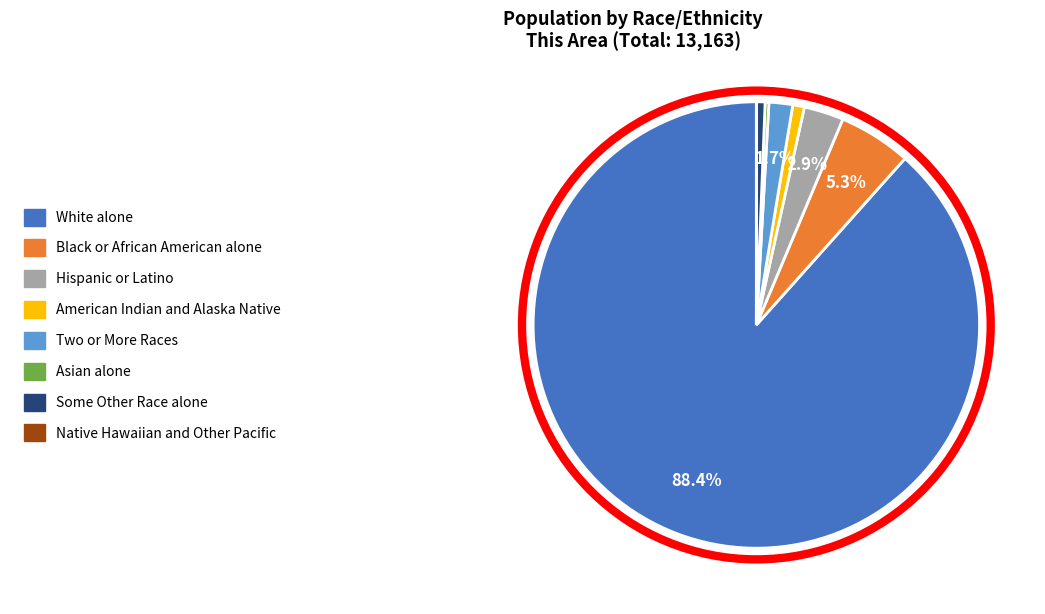

Which slice represents more than half of the pie?

White alone